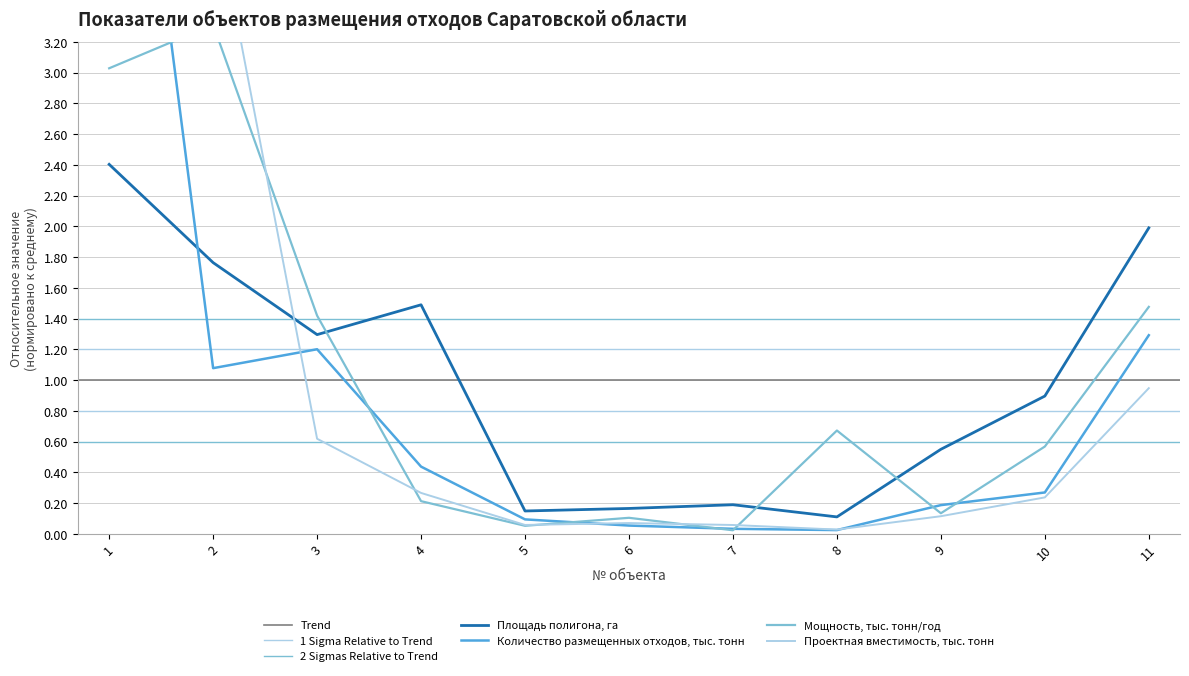

At which category does the chart reach its minimum across all series?

7